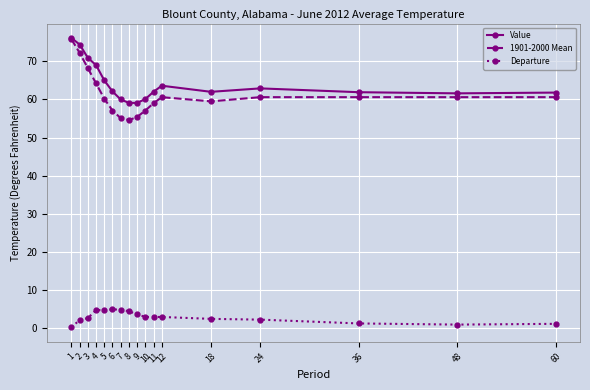

What is the highest value of the Value series?

76.1